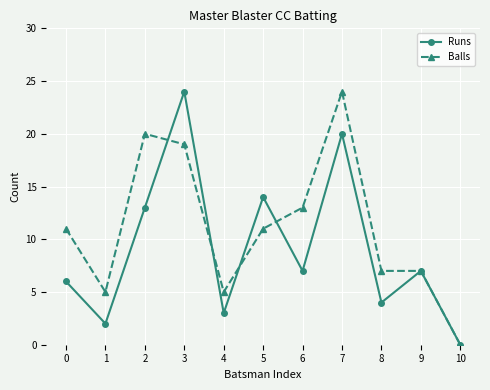

True or false: Runs has more than 1 interior local peaks.

True